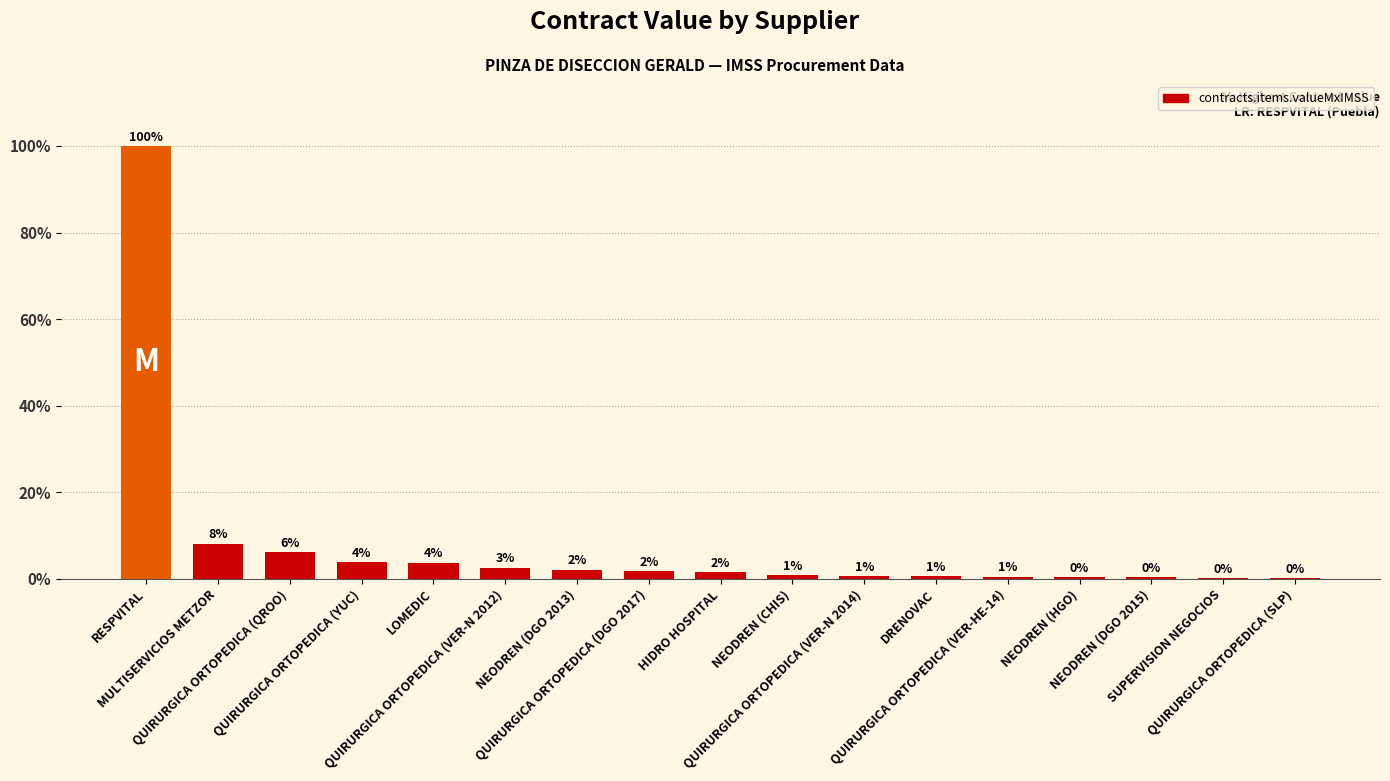

Reading right to left, list all the values displayed in this chart.

208.8	220.4	311.2	381.4	417.6	473.0	563.8	636.3	1218.0	1450.0	1705.2	2088.0	3005.0	3062.4	4930.0	6486.0	79506.4